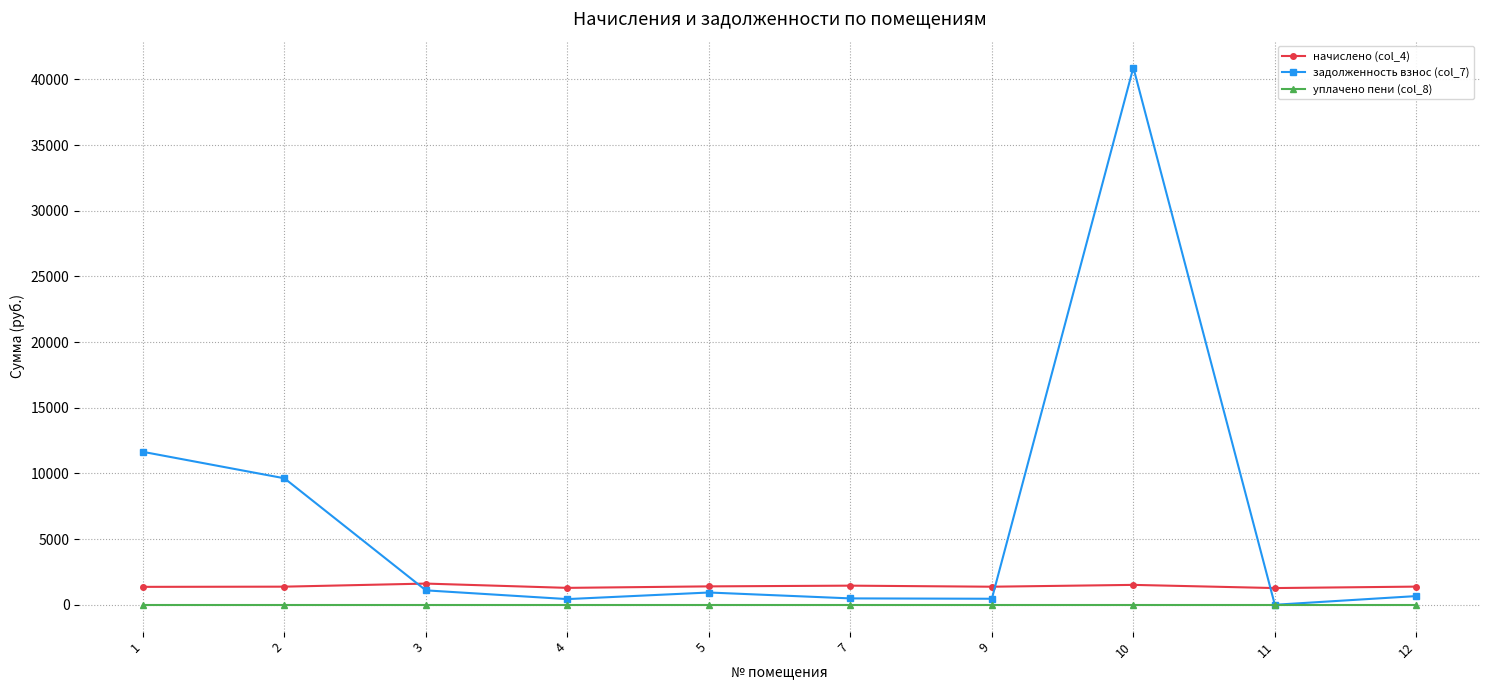

What is the sum of all задолженность взнос (col_7) values?

66246.3